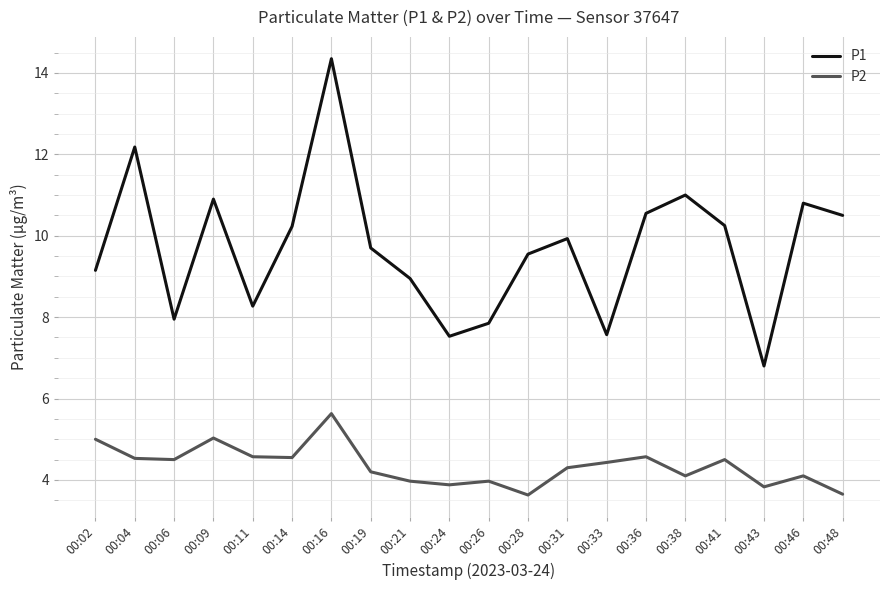

Between 00:09 and 00:43, which series saw the biggest shift?

P1